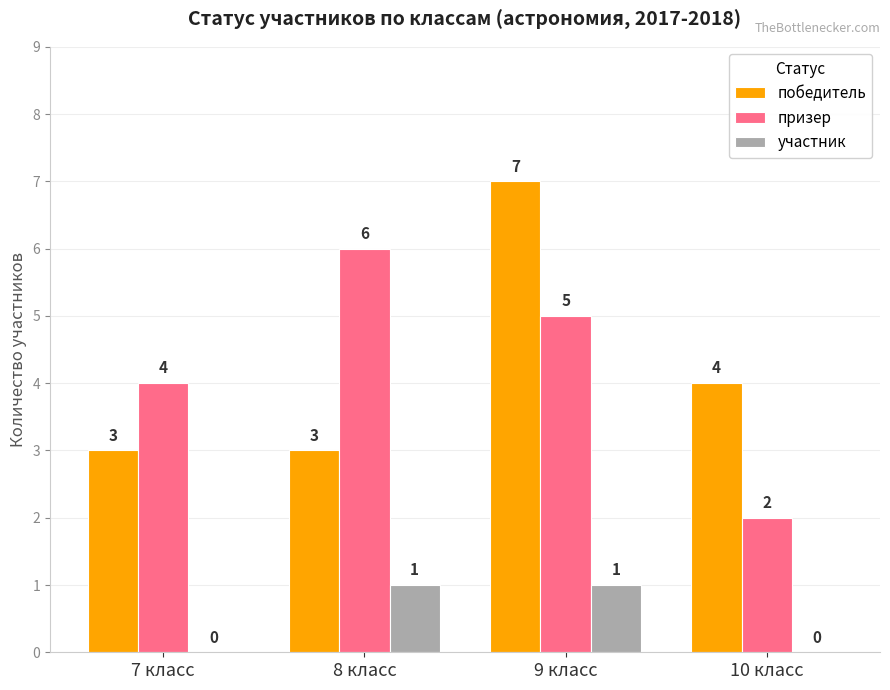

Is it true that призер equals 7 at 7 класс?

False